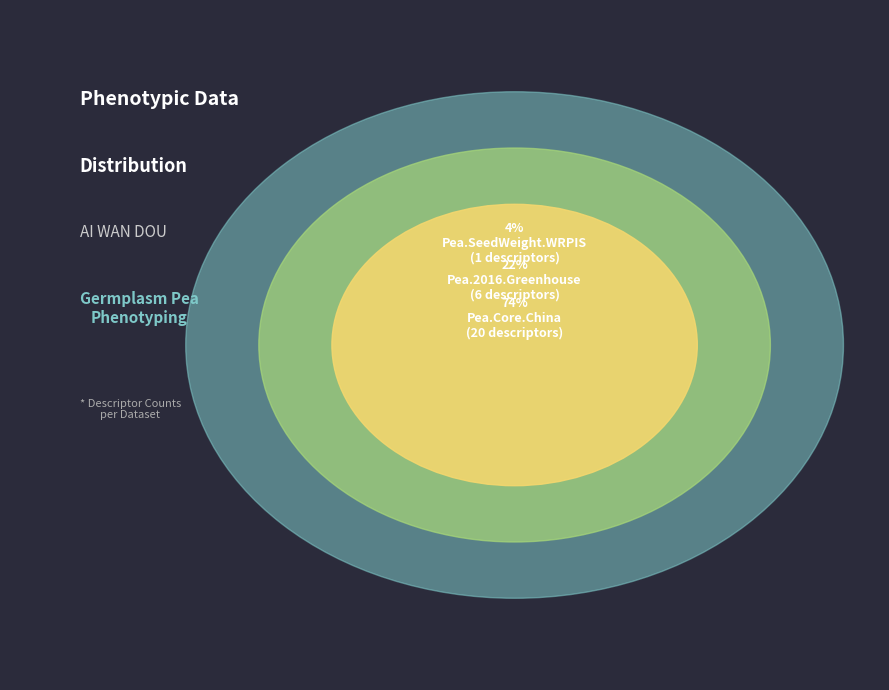

Which category has the smallest portion of the pie?

Pea.SeedWeight.WRPIS